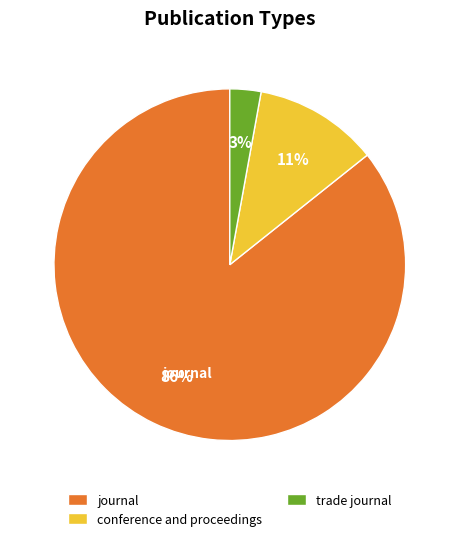

To the nearest percent, what is the average slice percentage?

33%